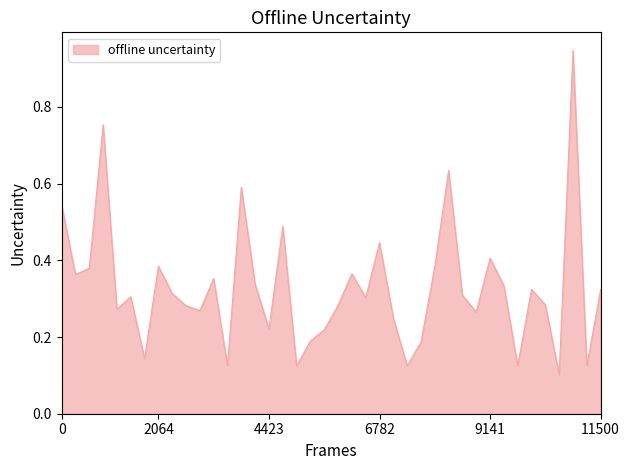

Does the chart have visible grid lines?

No